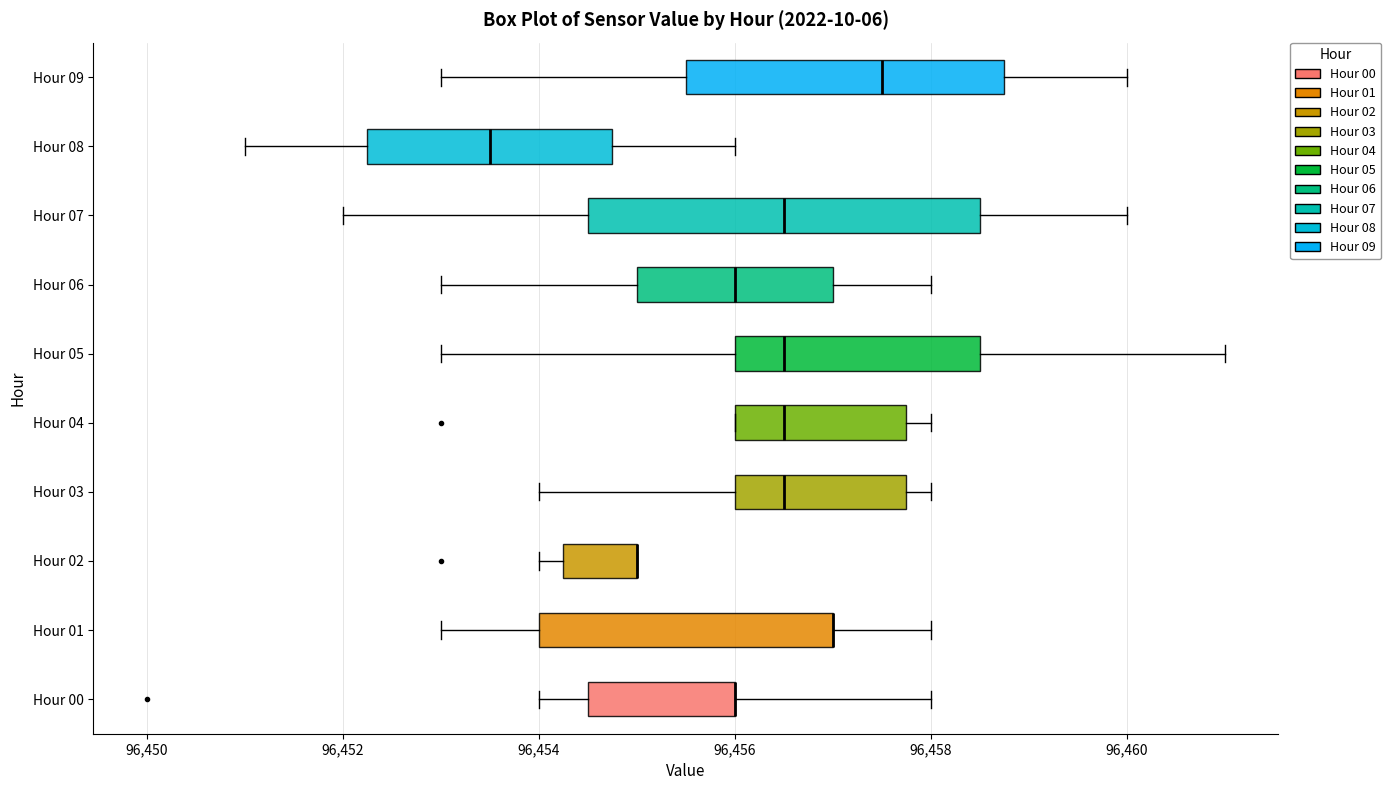

Comparing the boxes themselves (not the whiskers), which one is the widest?

Hour 07